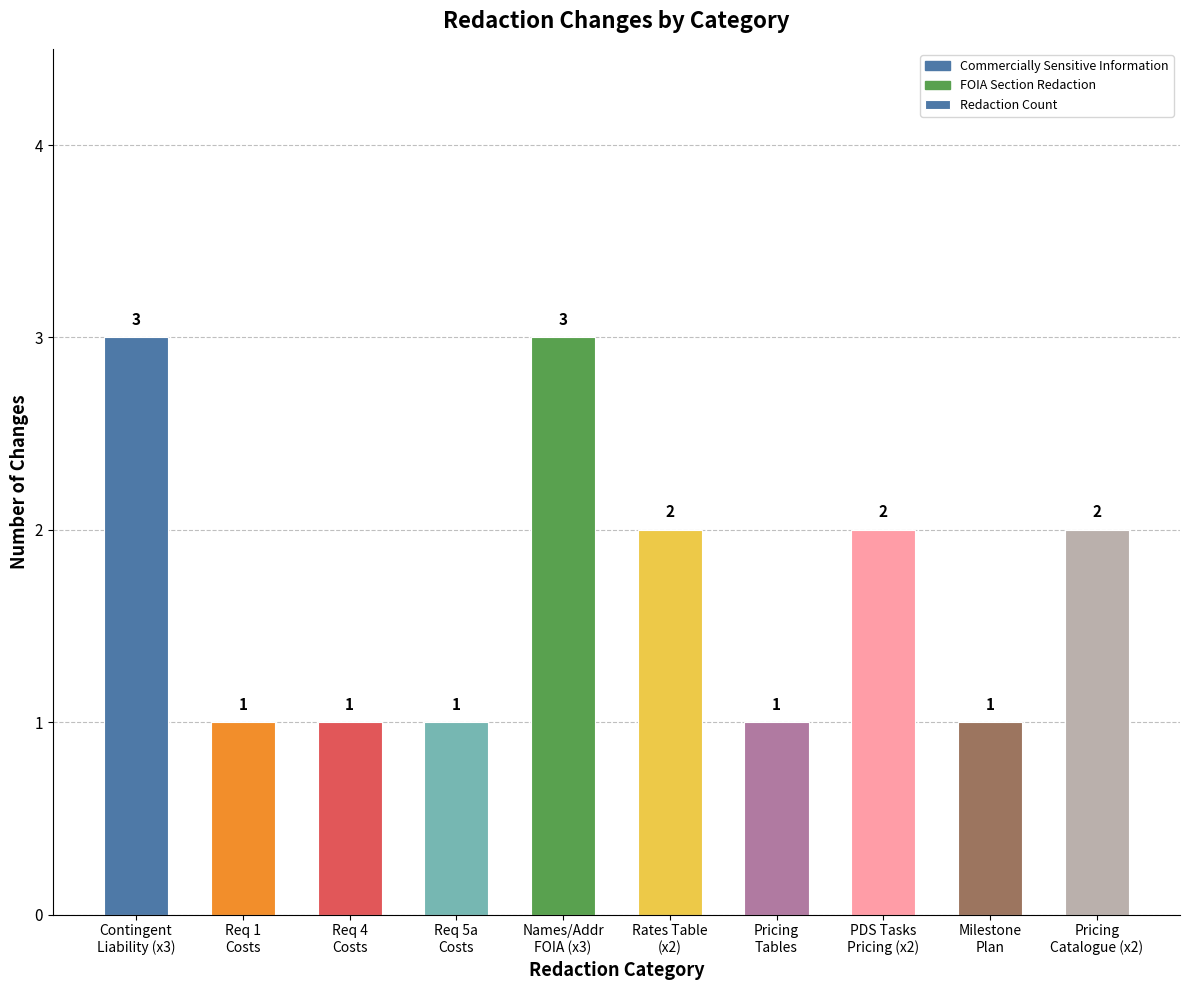

Does the chart contain stacked bars?

No